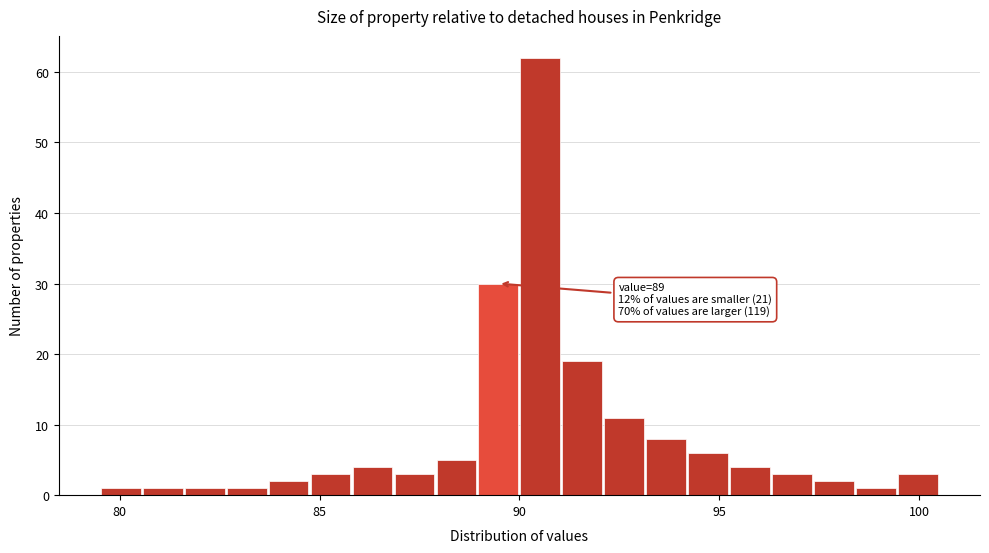

Read against the x-axis, roughly where is the centre of the tallest bar?

90.5